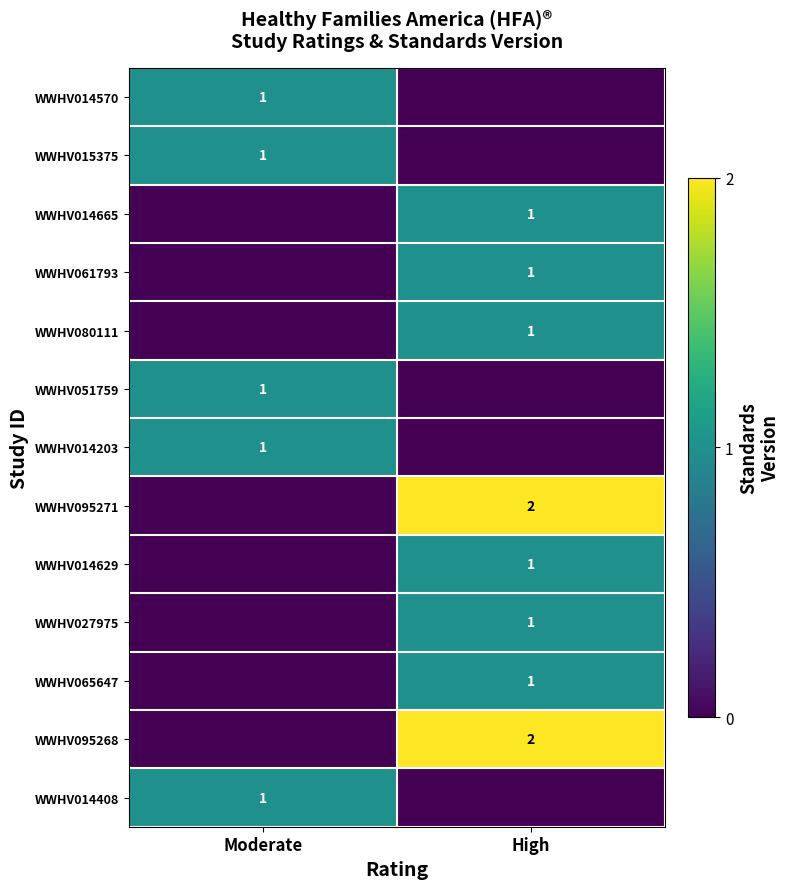

Which label corresponds to the largest value in the chart?

High